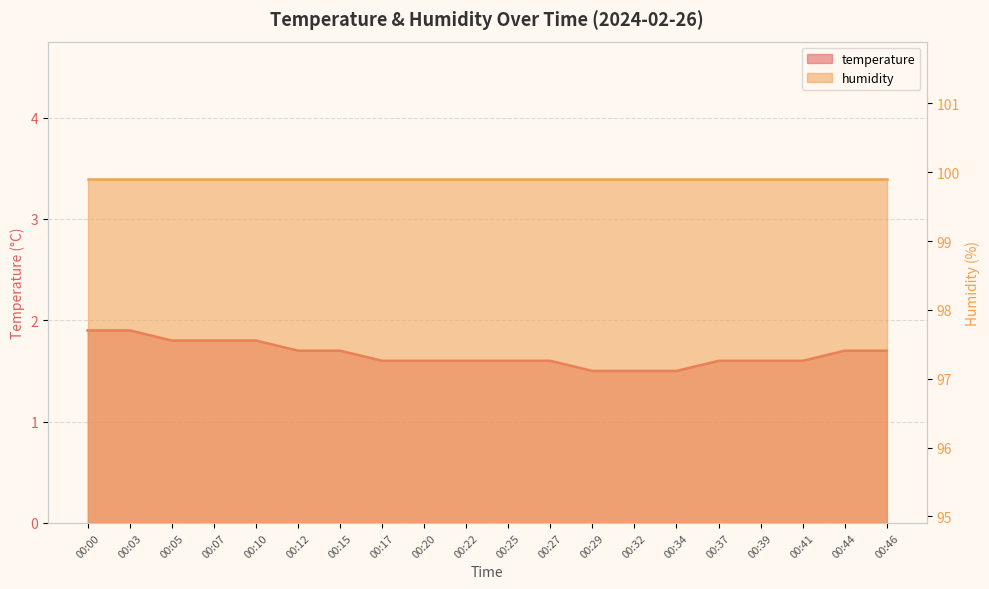

What is the ratio of the value at 00:46 to the value at 00:20?

1.1